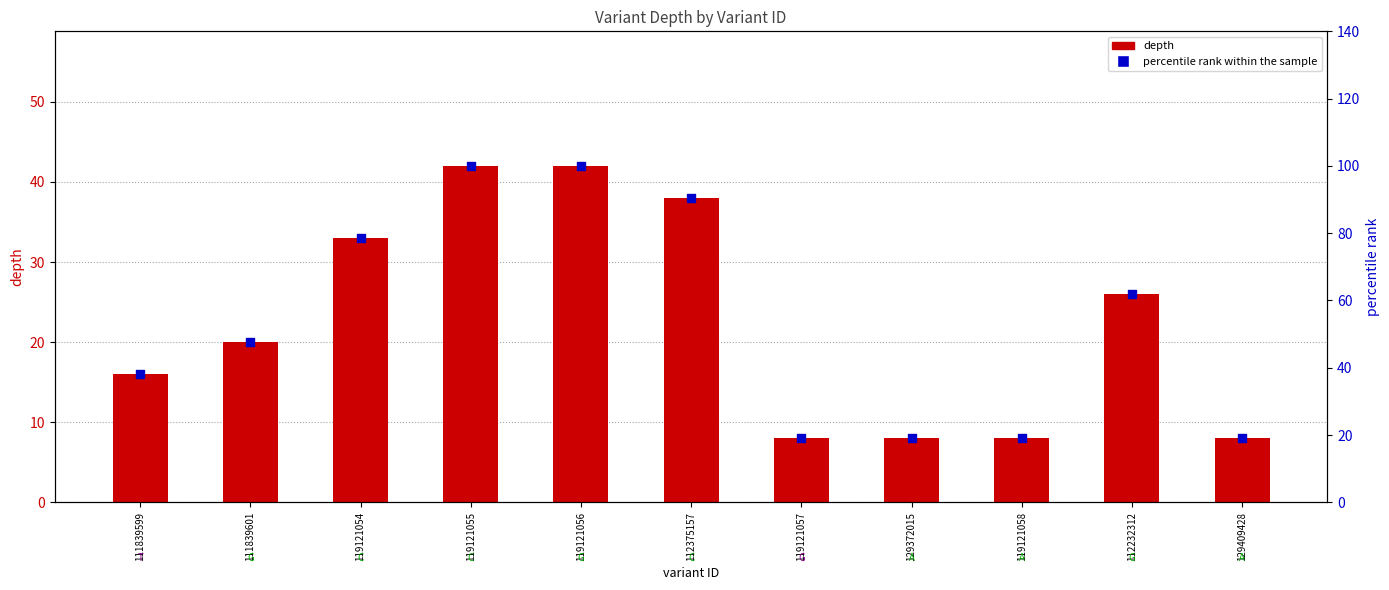

What is the total value across all series at 111839599?

54.1